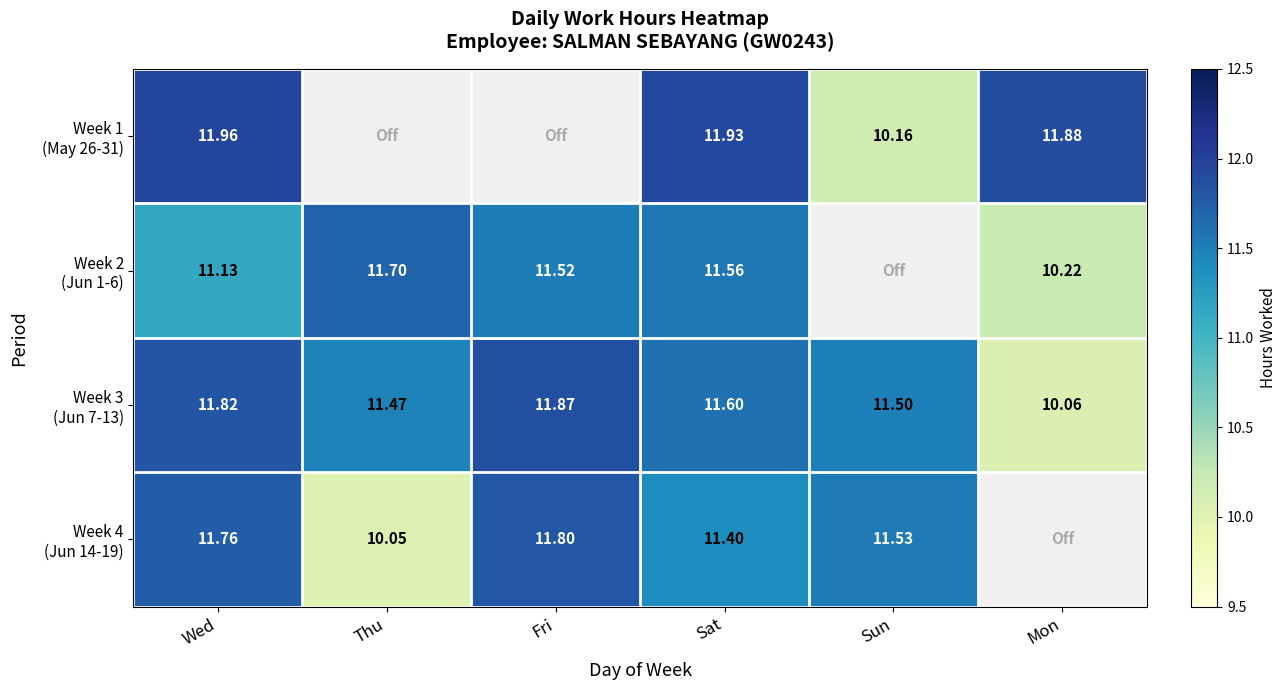

How many distinct data groups are displayed?

4